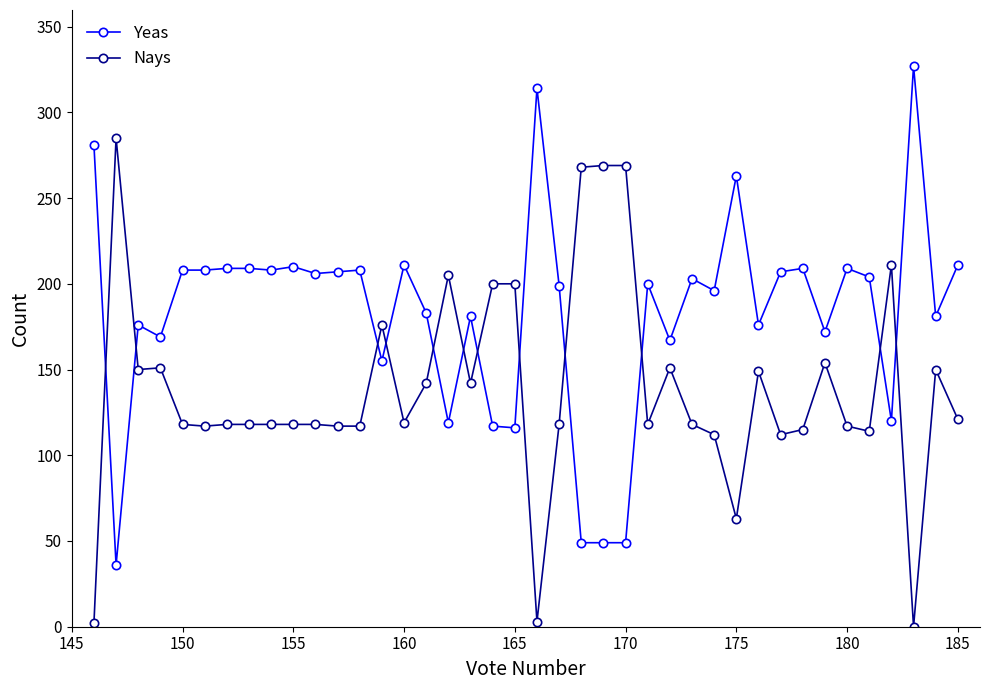

Rank the series by their maximum value, from highest to lowest.

Yeas, Nays